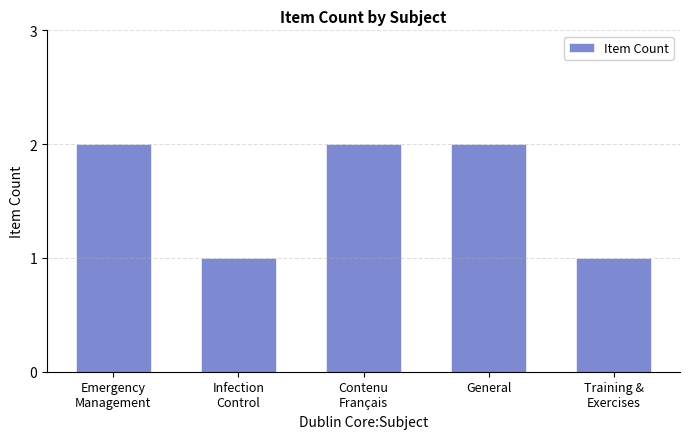

How many series are shown in this chart?

1